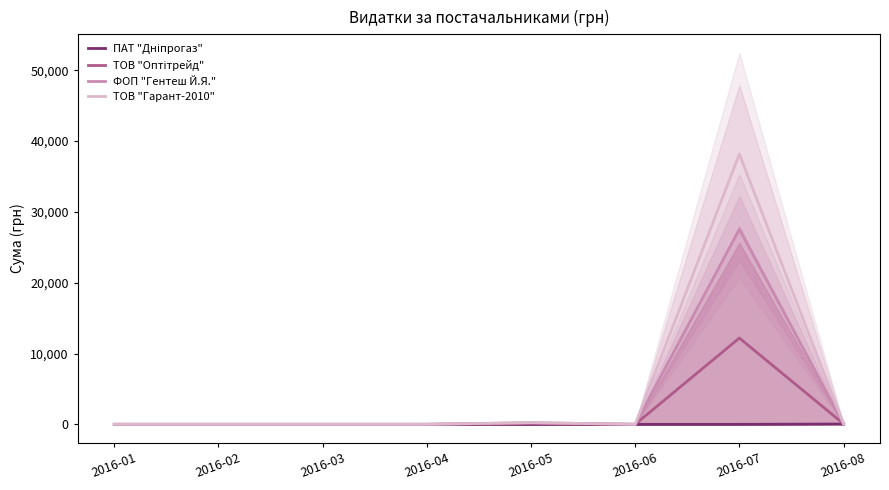

At how many categories does at least one series exceed 36326?

1